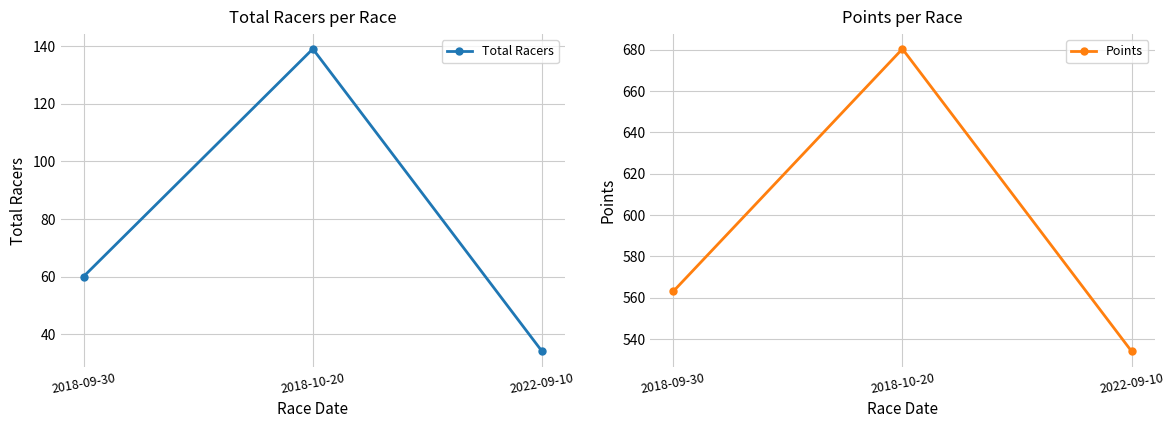

How many data points in Points are above 562?

2